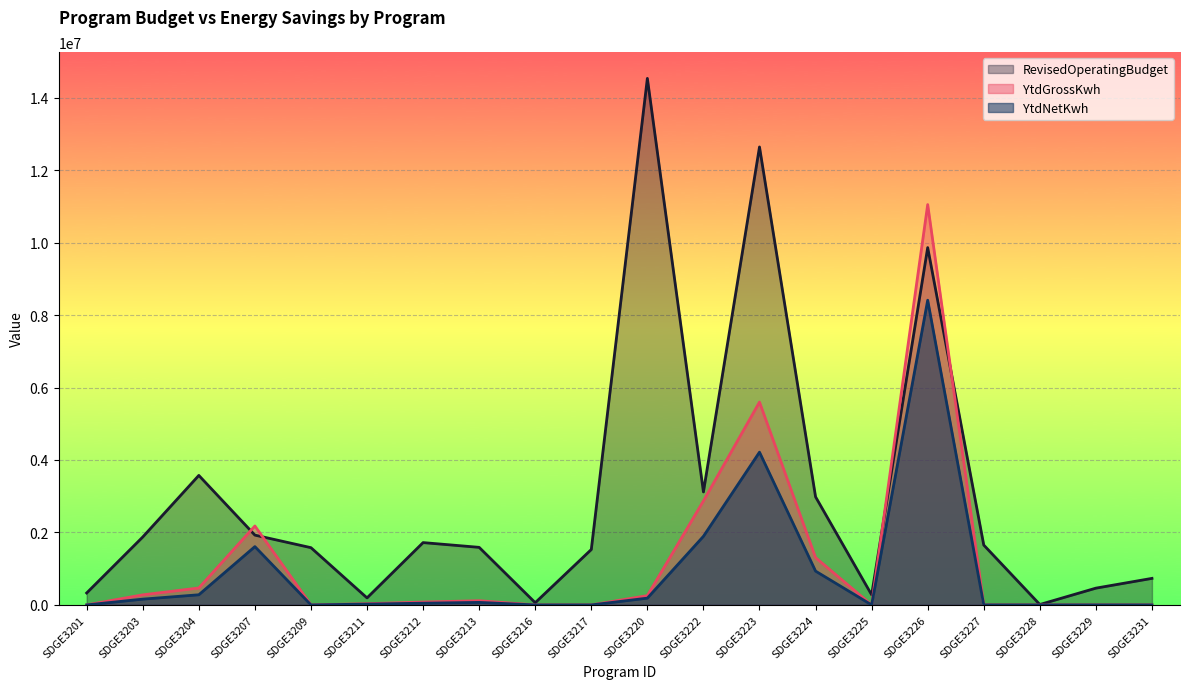

How many lines are shown in the chart?

3